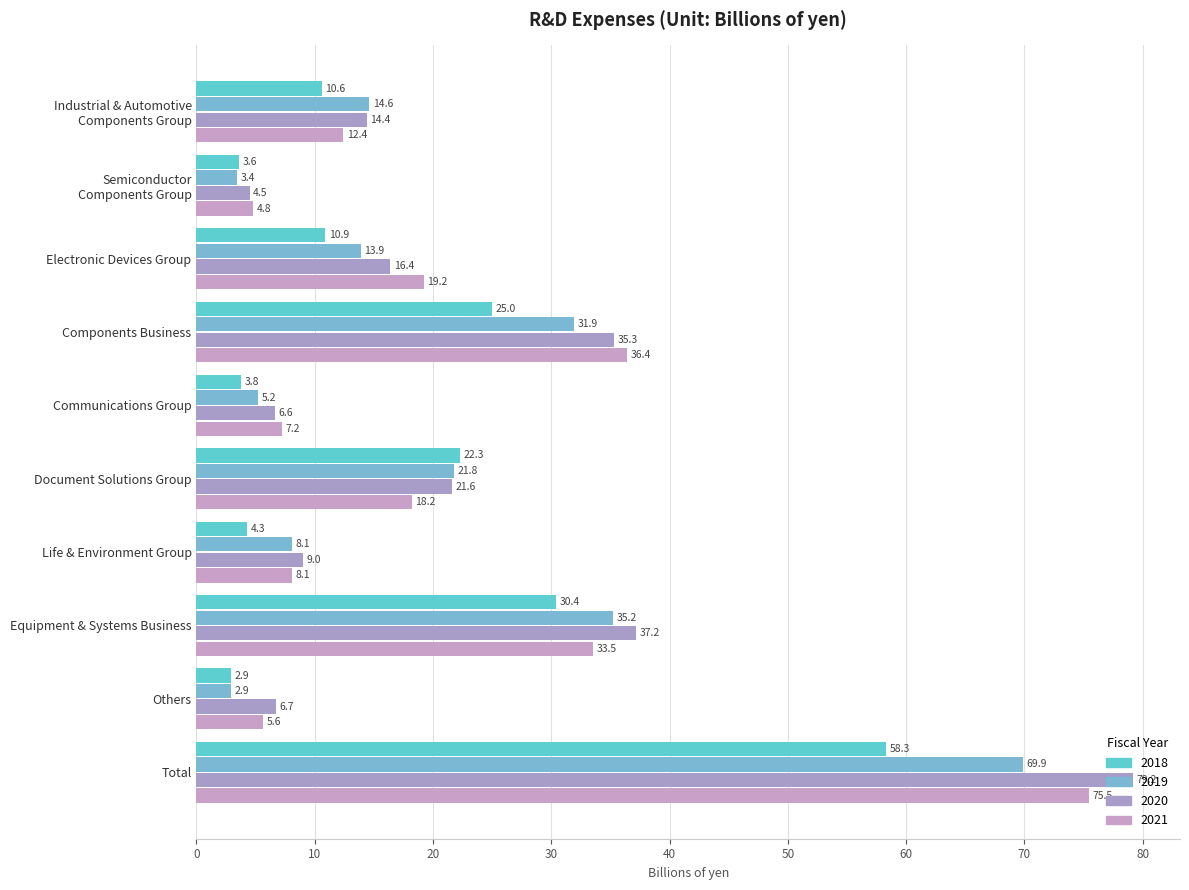

Which series has the largest range (max minus min)?

2020